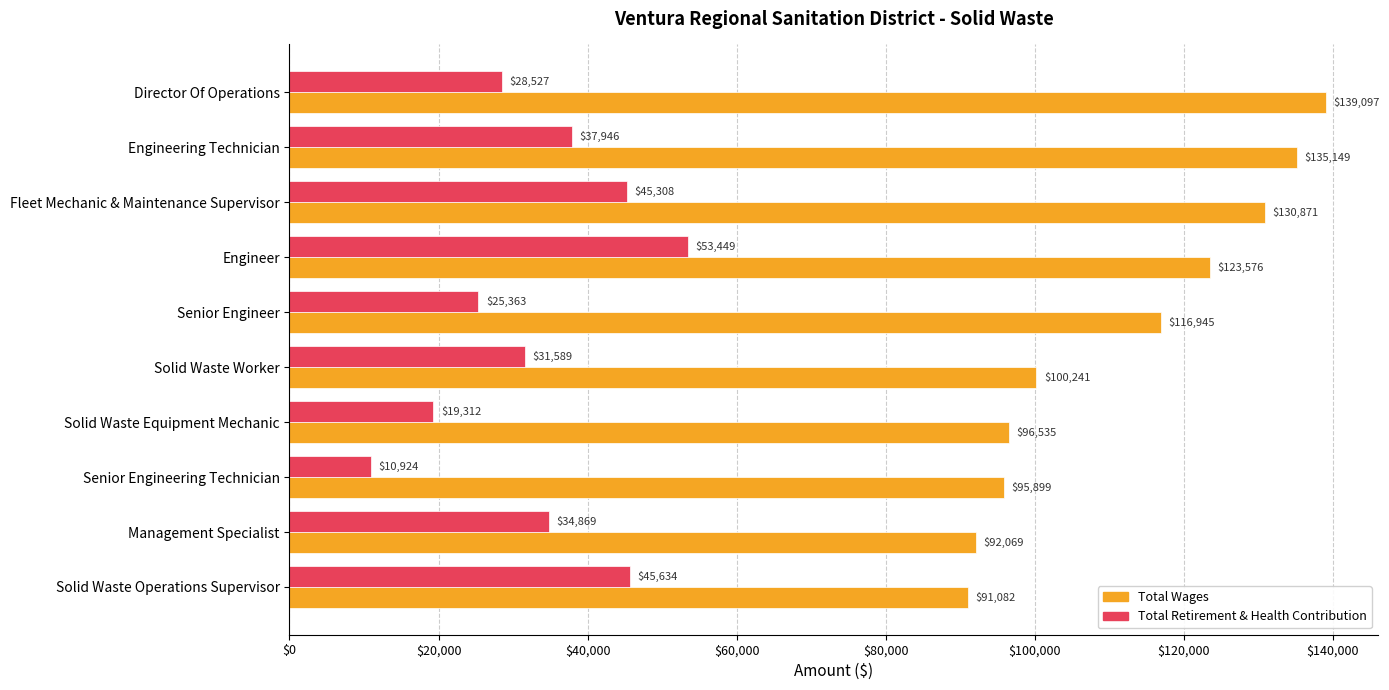

How many data points does each series have?

10